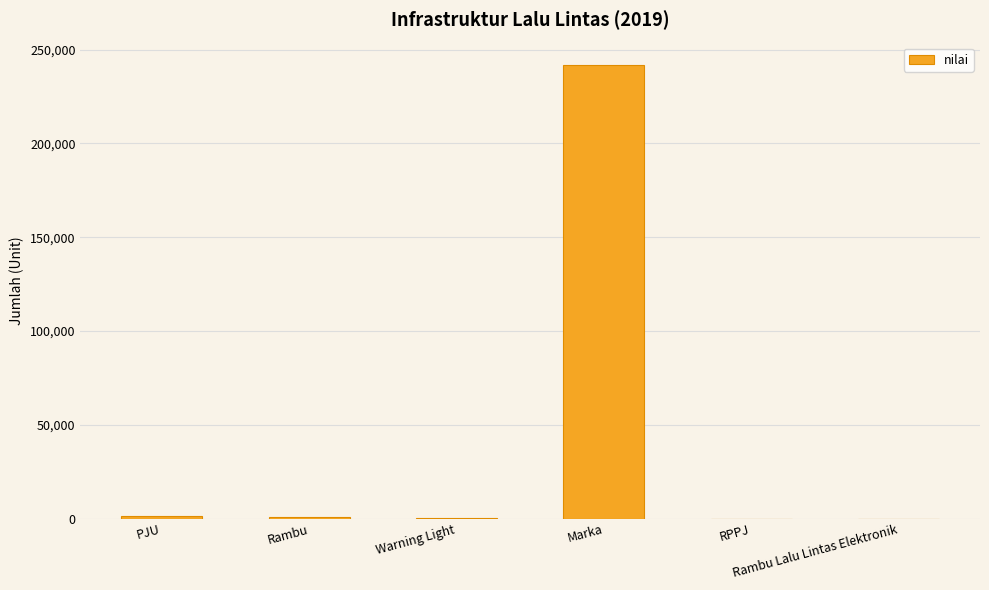

What is the maximum value shown in the chart?

241704